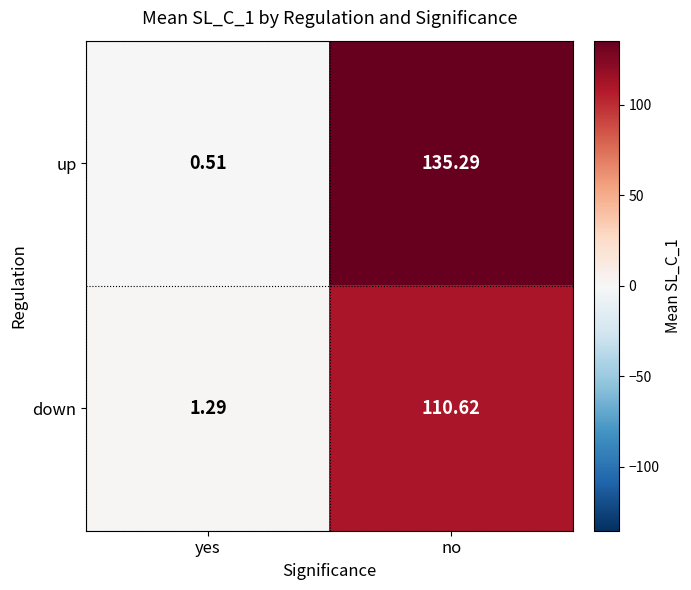

Count the number of data series in this chart.

2